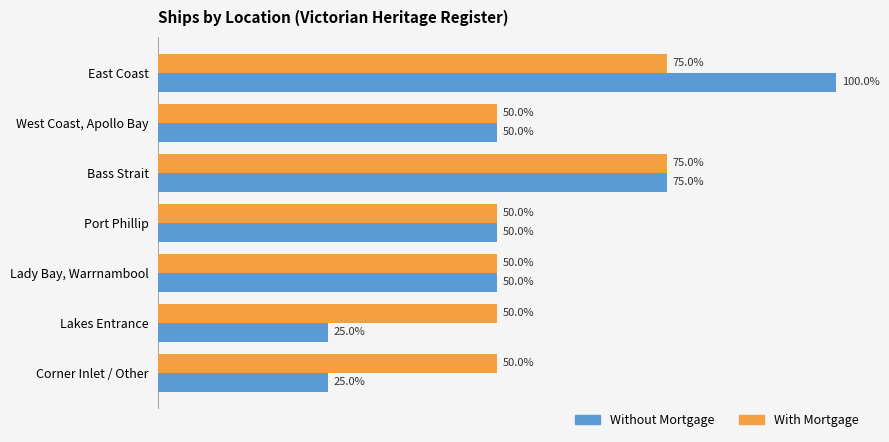

At how many categories does at least one series exceed 1?

7